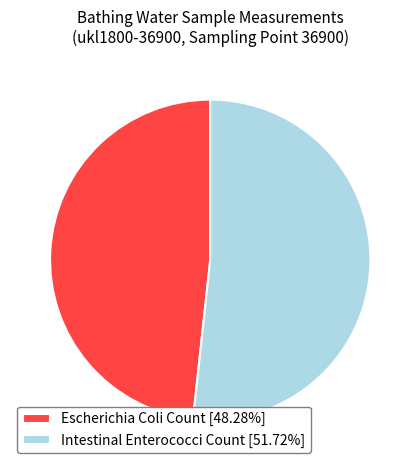

Approximately how many times larger is the value at Escherichia Coli Count [48.28%] compared to Intestinal Enterococci Count [51.72%]?

0.9